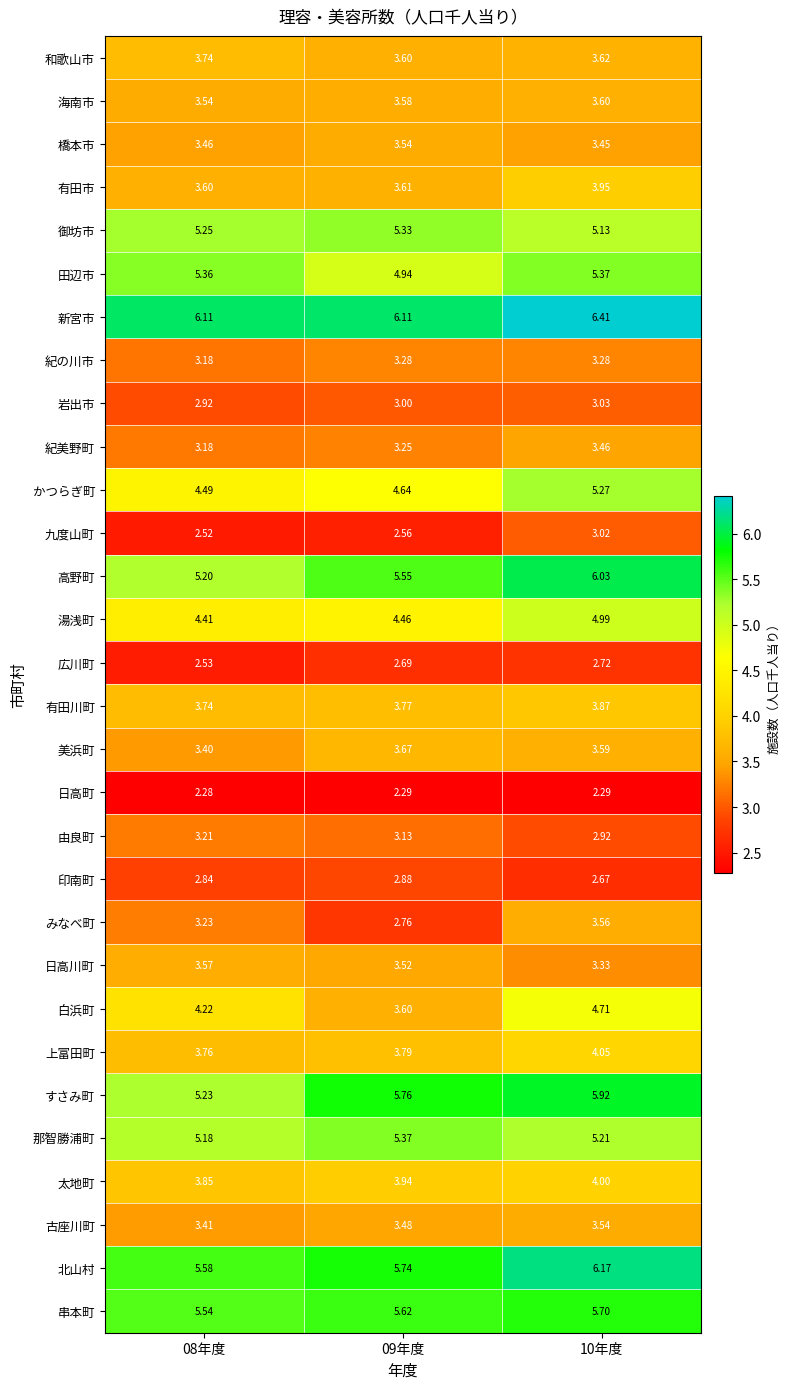

How many series are shown in this chart?

30